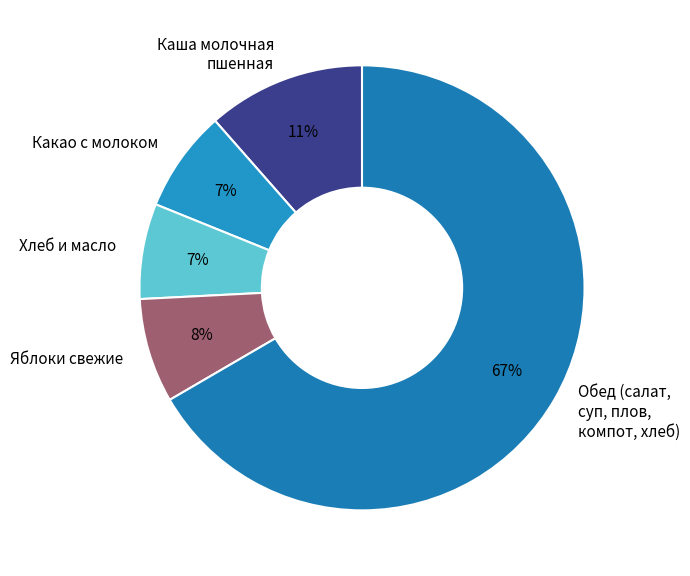

How many slices are in this pie chart?

5